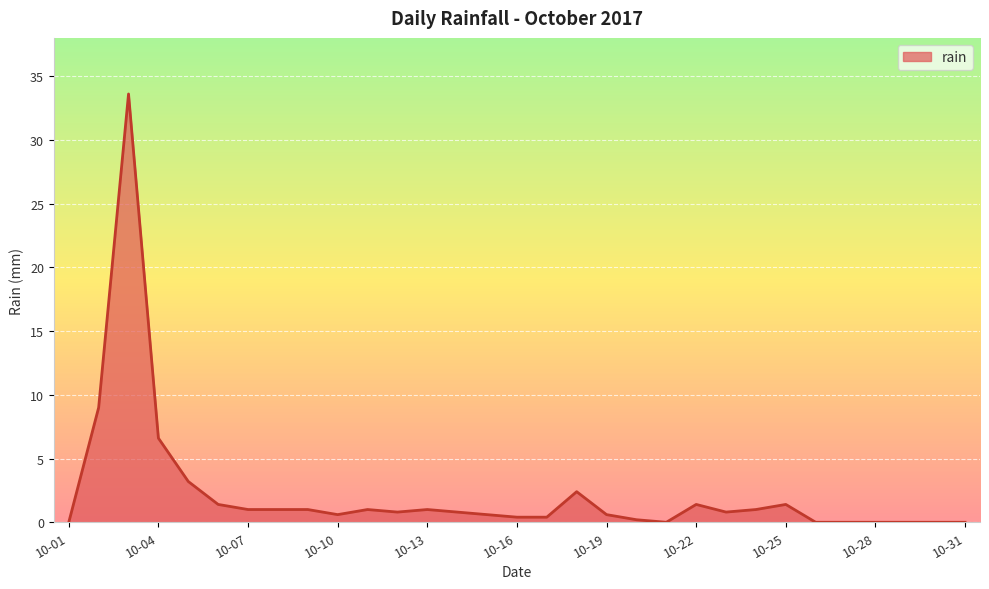

What is the difference between the maximum and second lowest values?

33.6